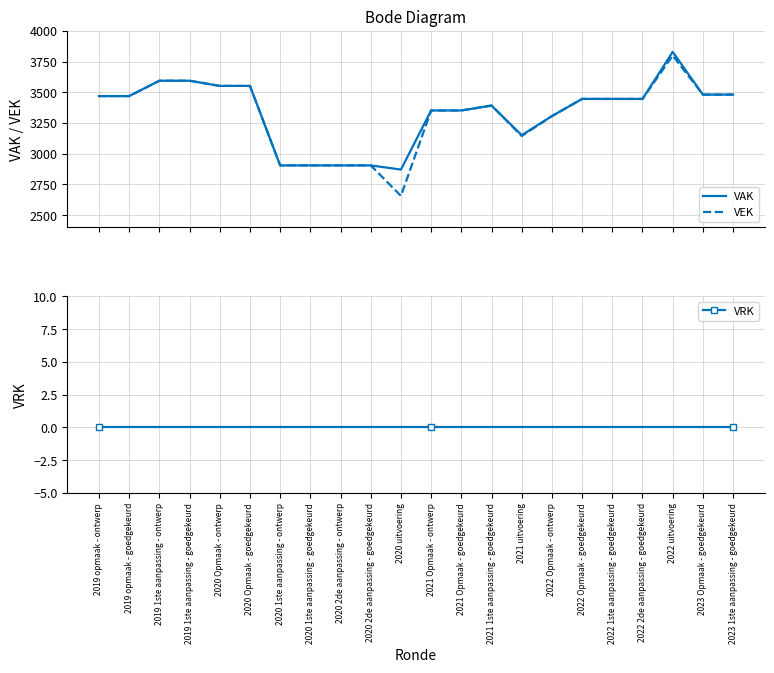

Reading left to right, what are all the values shown in this chart?

VAK: 2019 opmaak - ontwerp=3469	2019 opmaak - goedgekeurd=3469	2019 1ste aanpassing - ontwerp=3594	2019 1ste aanpassing - goedgekeurd=3594	2020 Opmaak - ontwerp=3552	2020 Opmaak - goedgekeurd=3552	2020 1ste aanpassing - ontwerp=2905	2020 1ste aanpassing - goedgekeurd=2905	2020 2de aanpassing - ontwerp=2905	2020 2de aanpassing - goedgekeurd=2905	2020 uitvoering=2871	2021 Opmaak - ontwerp=3352	2021 Opmaak - goedgekeurd=3352	2021 1ste aanpassing - goedgekeurd=3392	2021 uitvoering=3151	2022 Opmaak - ontwerp=3306	2022 Opmaak - goedgekeurd=3446	2022 1ste aanpassing - goedgekeurd=3446	2022 2de aanpassing - goedgekeurd=3446	2022 uitvoering=3829	2023 Opmaak - goedgekeurd=3481	2023 1ste aanpassing - goedgekeurd=3481
VEK: 2019 opmaak - ontwerp=3469	2019 opmaak - goedgekeurd=3469	2019 1ste aanpassing - ontwerp=3594	2019 1ste aanpassing - goedgekeurd=3594	2020 Opmaak - ontwerp=3552	2020 Opmaak - goedgekeurd=3552	2020 1ste aanpassing - ontwerp=2905	2020 1ste aanpassing - goedgekeurd=2905	2020 2de aanpassing - ontwerp=2905	2020 2de aanpassing - goedgekeurd=2905	2020 uitvoering=2657	2021 Opmaak - ontwerp=3352	2021 Opmaak - goedgekeurd=3352	2021 1ste aanpassing - goedgekeurd=3392	2021 uitvoering=3144	2022 Opmaak - ontwerp=3306	2022 Opmaak - goedgekeurd=3446	2022 1ste aanpassing - goedgekeurd=3446	2022 2de aanpassing - goedgekeurd=3446	2022 uitvoering=3799	2023 Opmaak - goedgekeurd=3481	2023 1ste aanpassing - goedgekeurd=3481
VRK: 2019 opmaak - ontwerp=0	2019 opmaak - goedgekeurd=0	2019 1ste aanpassing - ontwerp=0	2019 1ste aanpassing - goedgekeurd=0	2020 Opmaak - ontwerp=0	2020 Opmaak - goedgekeurd=0	2020 1ste aanpassing - ontwerp=0	2020 1ste aanpassing - goedgekeurd=0	2020 2de aanpassing - ontwerp=0	2020 2de aanpassing - goedgekeurd=0	2020 uitvoering=0	2021 Opmaak - ontwerp=0	2021 Opmaak - goedgekeurd=0	2021 1ste aanpassing - goedgekeurd=0	2021 uitvoering=0	2022 Opmaak - ontwerp=0	2022 Opmaak - goedgekeurd=0	2022 1ste aanpassing - goedgekeurd=0	2022 2de aanpassing - goedgekeurd=0	2022 uitvoering=0	2023 Opmaak - goedgekeurd=0	2023 1ste aanpassing - goedgekeurd=0